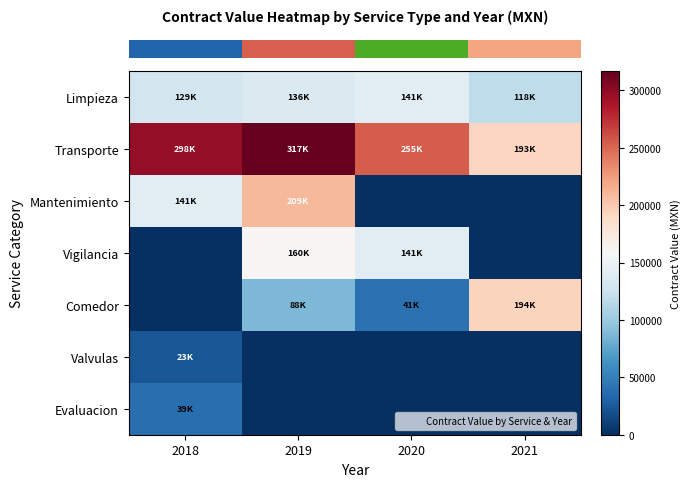

How many distinct data groups are displayed?

7